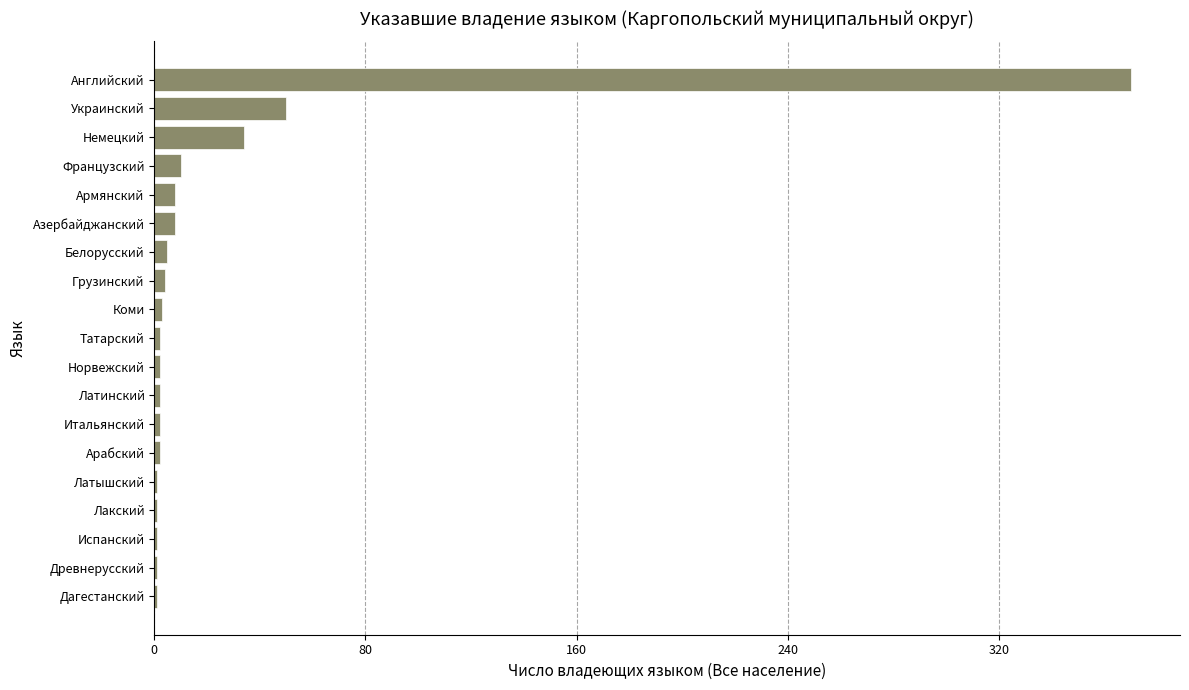

What is the maximum value shown in the chart?

370